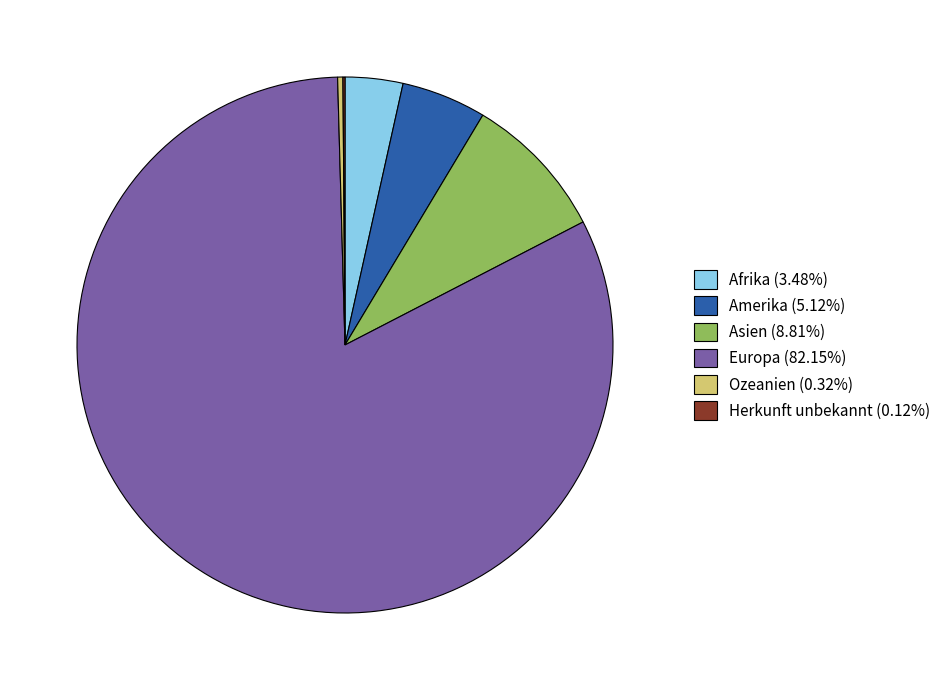

Which has a higher value, Afrika or Asien?

Asien